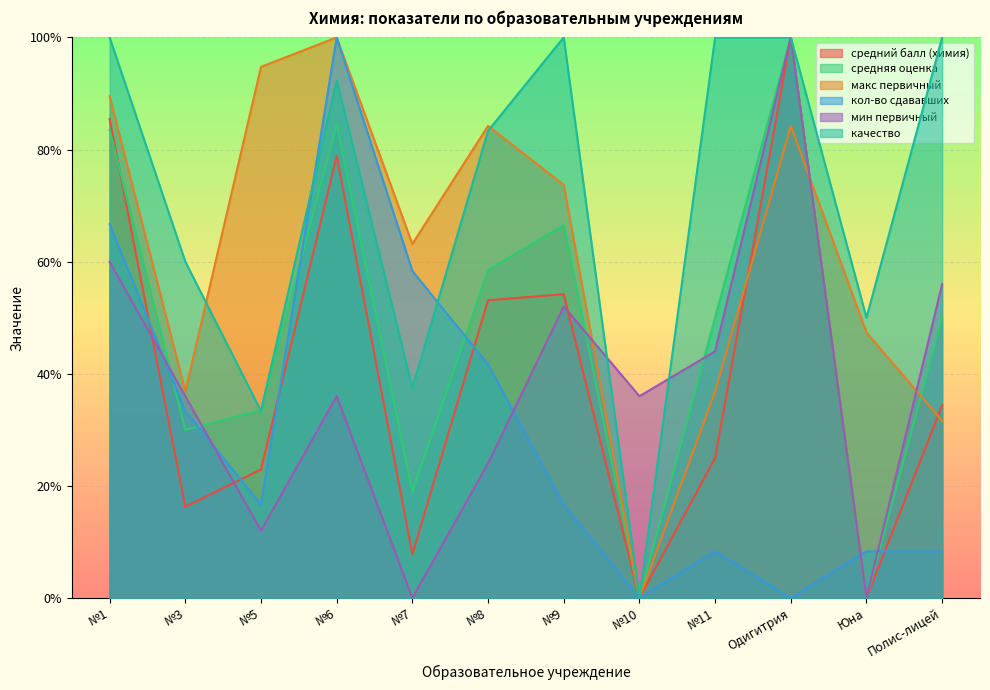

True or false: мин первичный has a value of 0.4 at №10.

True